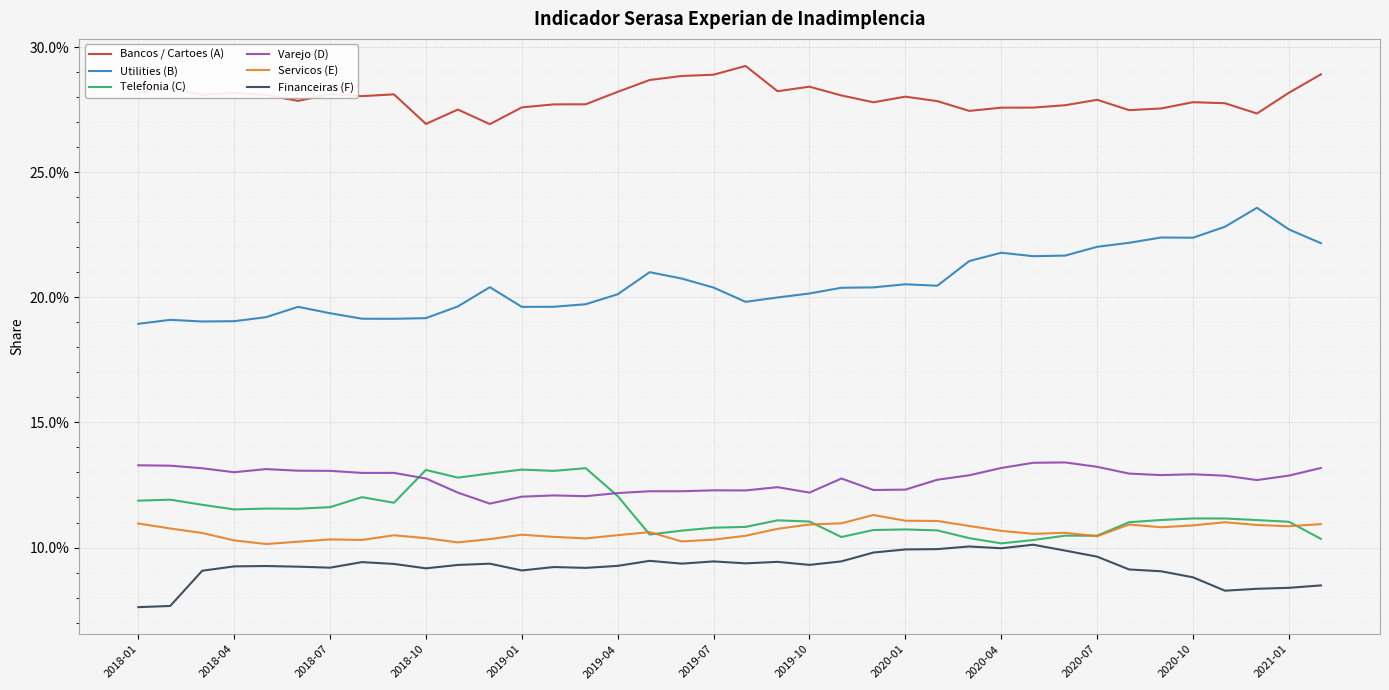

At which category is the sum across all series the highest?

2021-01